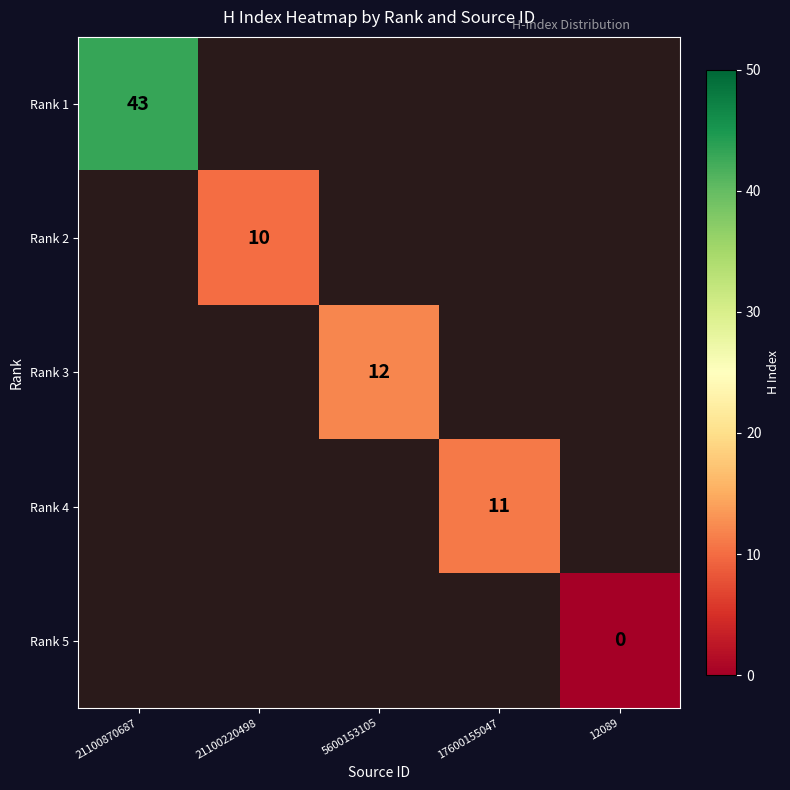

How many series are shown in this chart?

5